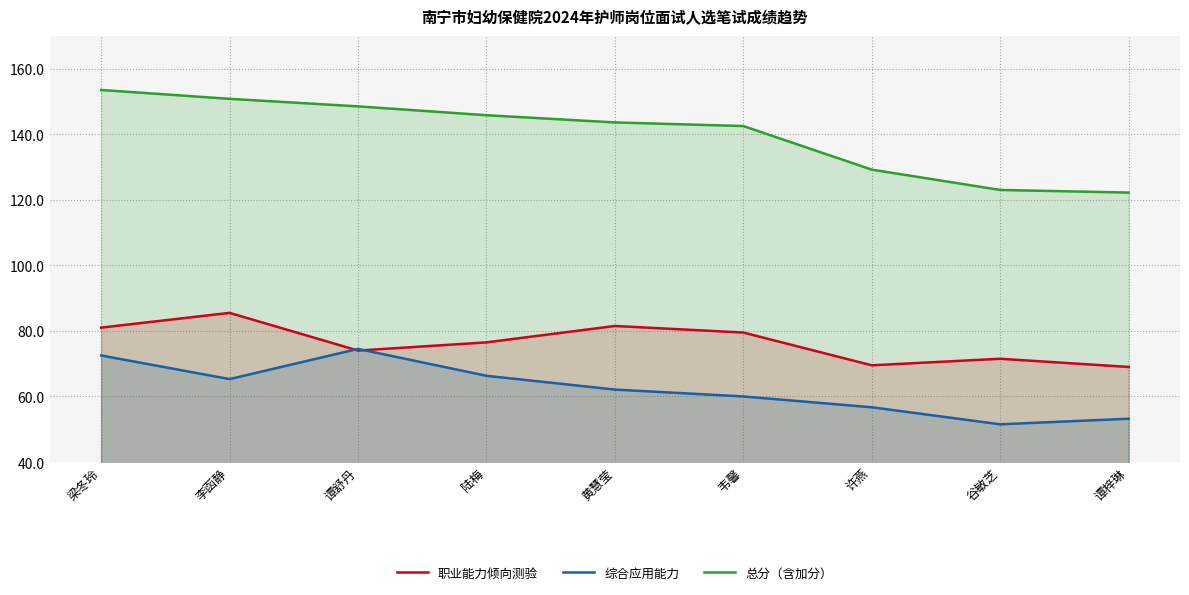

Reading right to left, what are all the values shown in this chart?

职业能力倾向测验: 69.0	71.5	69.5	79.5	81.5	76.5	74.0	85.5	81.0
综合应用能力: 53.2	51.5	56.7	60.0	62.1	66.3	74.5	65.3	72.5
总分（含加分）: 122.2	123.0	129.2	142.5	143.6	145.8	148.5	150.8	153.5